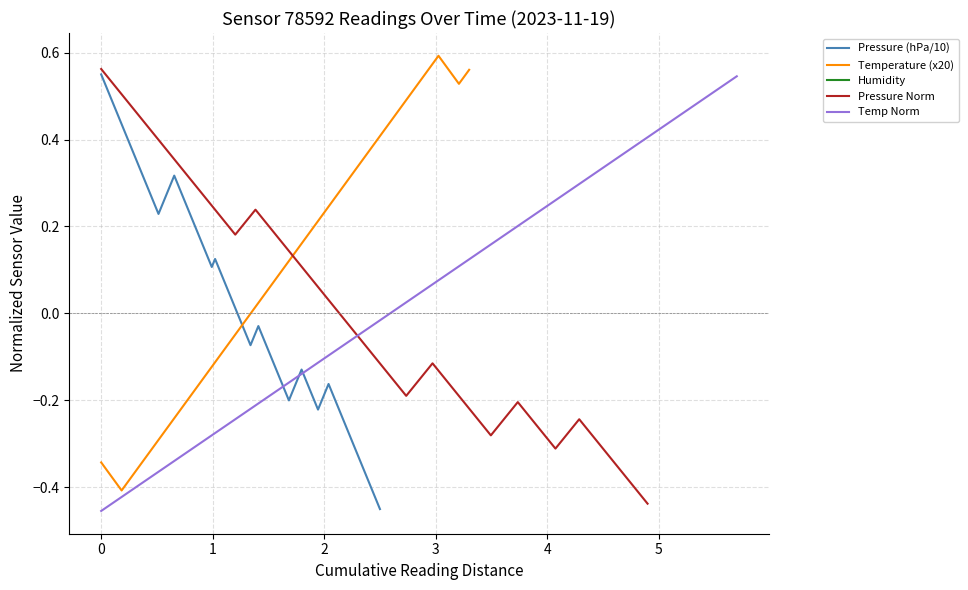

How many distinct data groups are displayed?

5